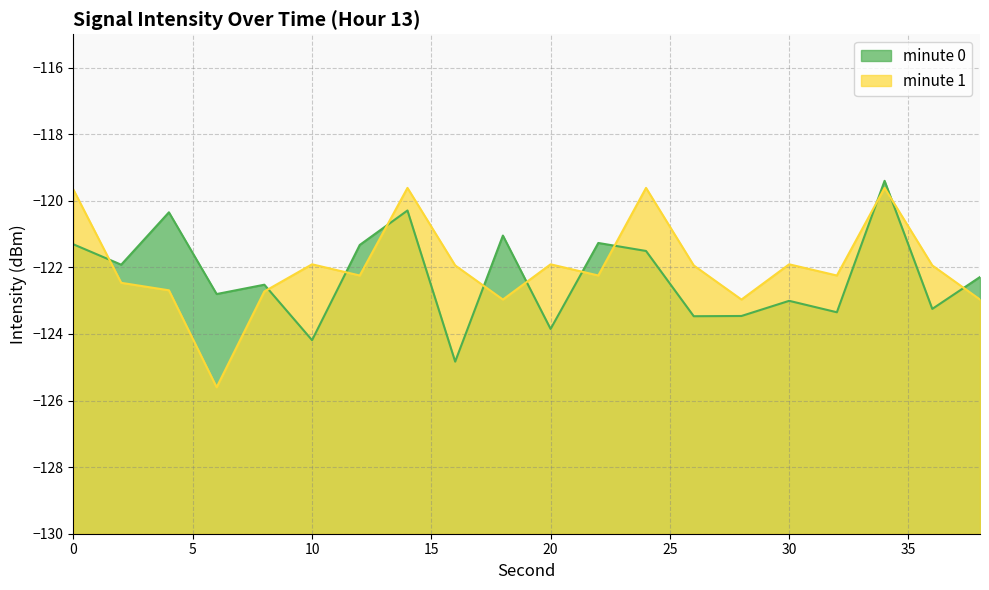

Which has a higher value, 10 or 6?

6